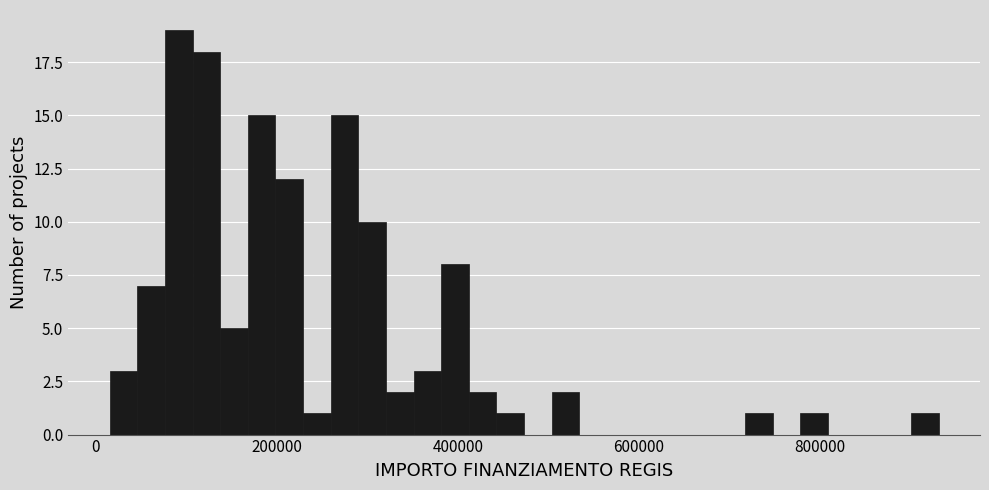

Read against the x-axis, roughly where is the centre of the tallest bar?

100000